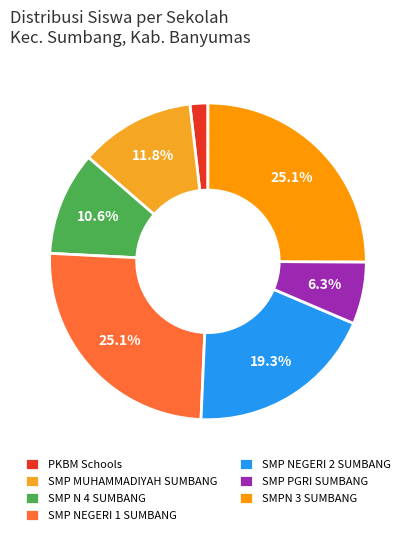

How many slices are in this pie chart?

7